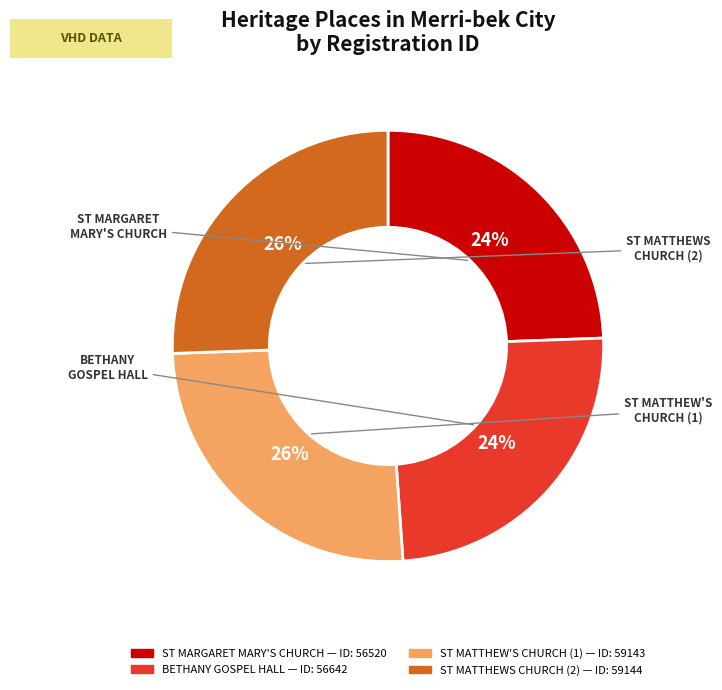

Count the number of slices in the pie.

4